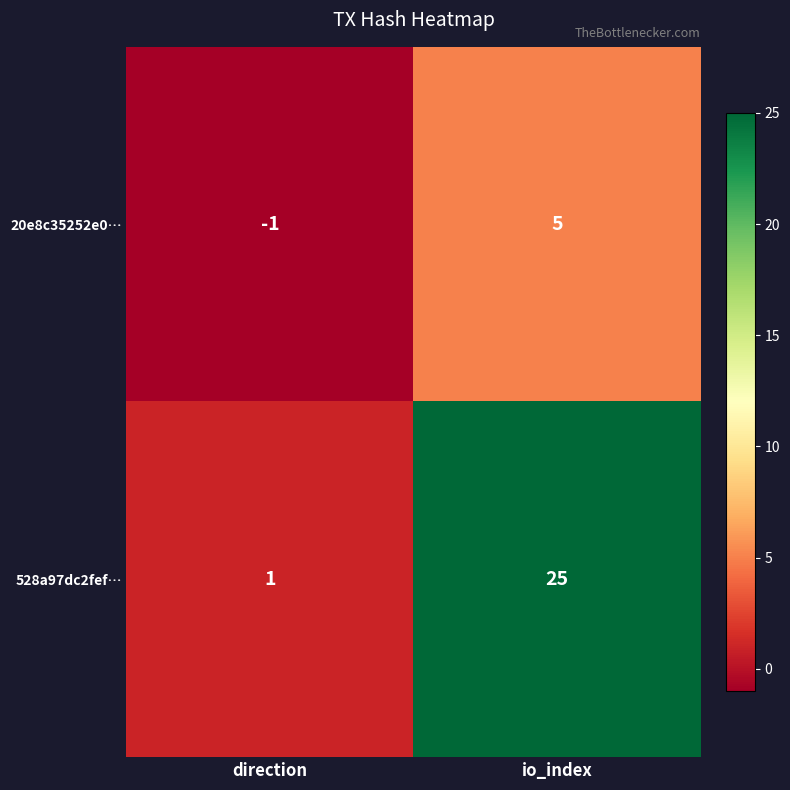

Reading left to right, transcribe all the data shown in this chart.

20e8c35252e0…: -1	5
528a97dc2fef…: 1	25